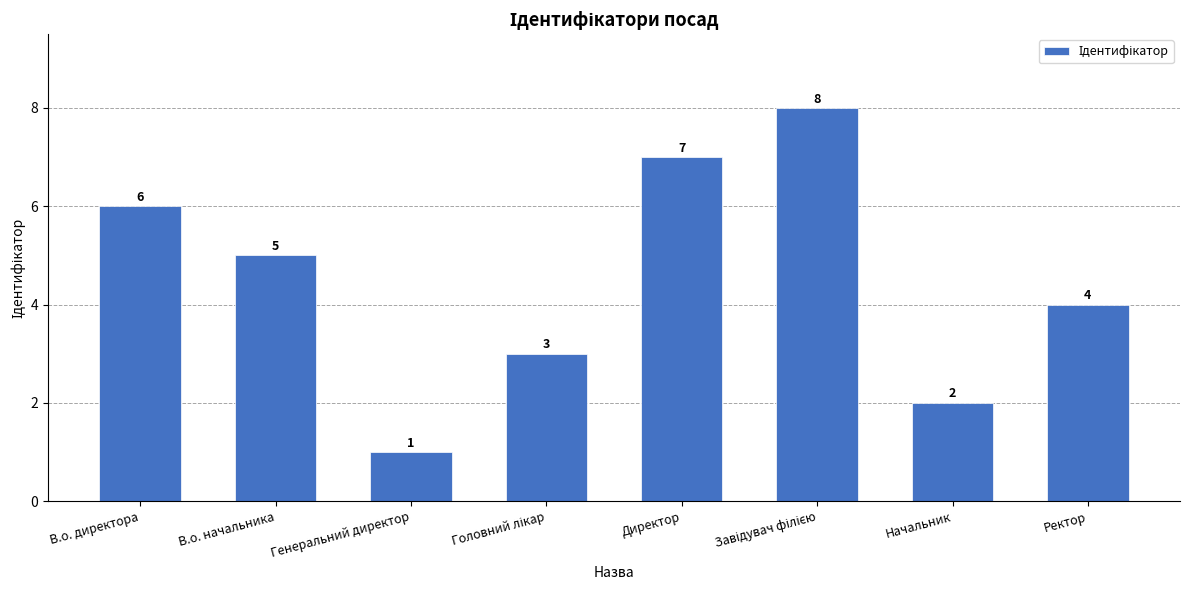

What is the maximum value shown in the chart?

8